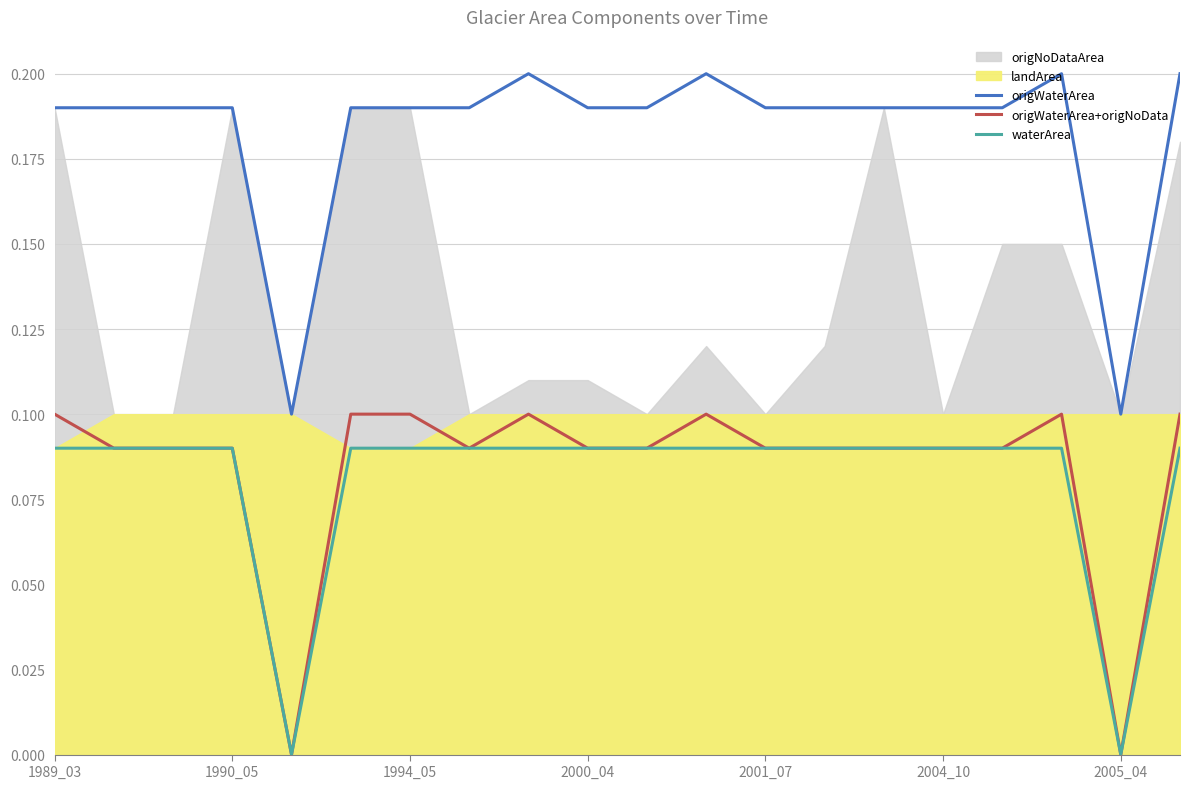

True or false: origWaterArea has a value of 0.3 at 2000_04.

False